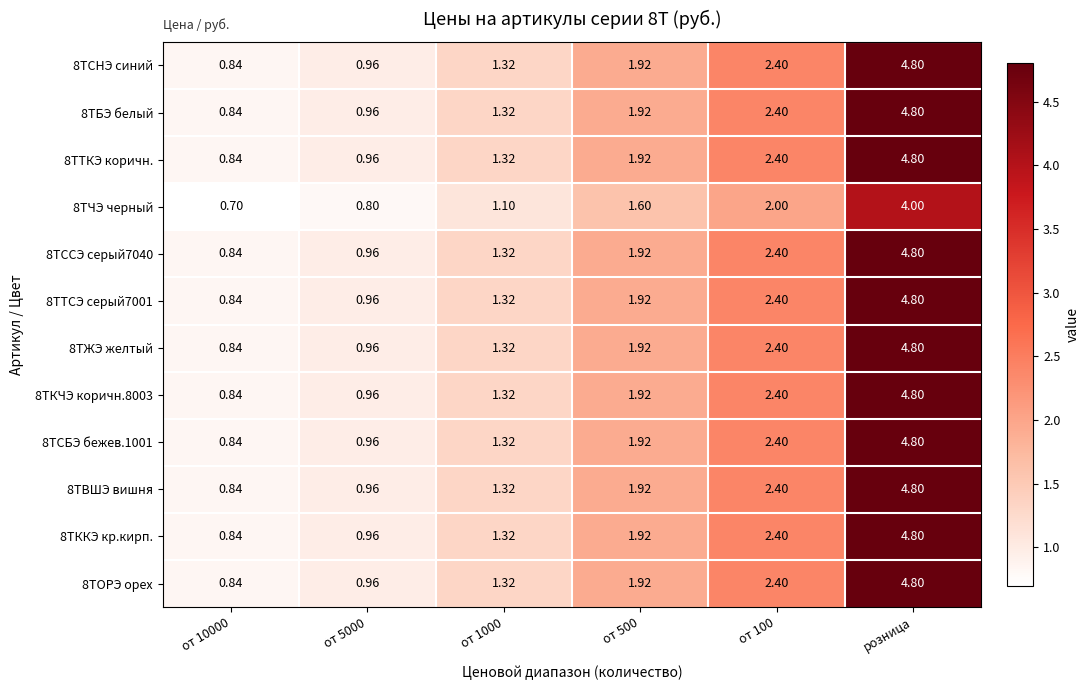

At which category is the sum across all series the highest?

розница